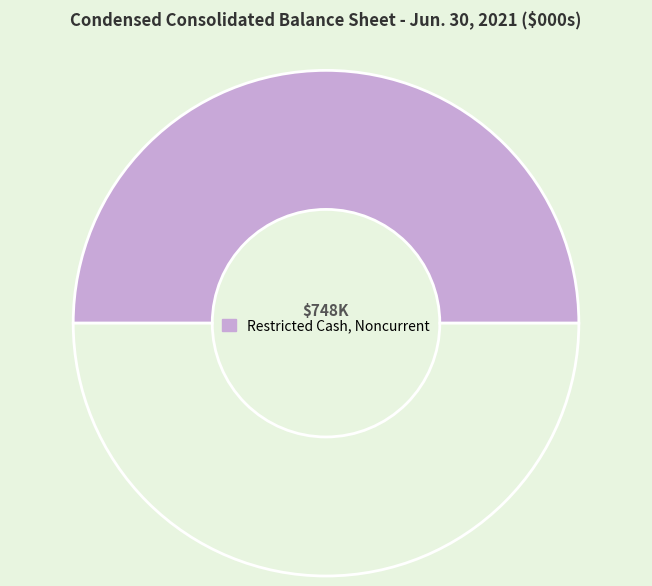

Count the number of slices in the pie.

2